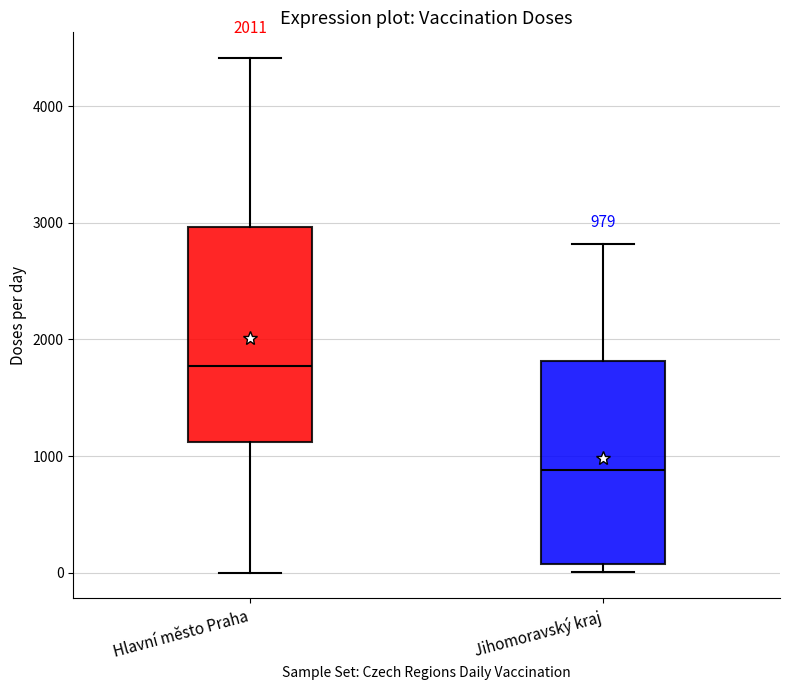

Which box's median line is the lowest?

Jihomoravský kraj